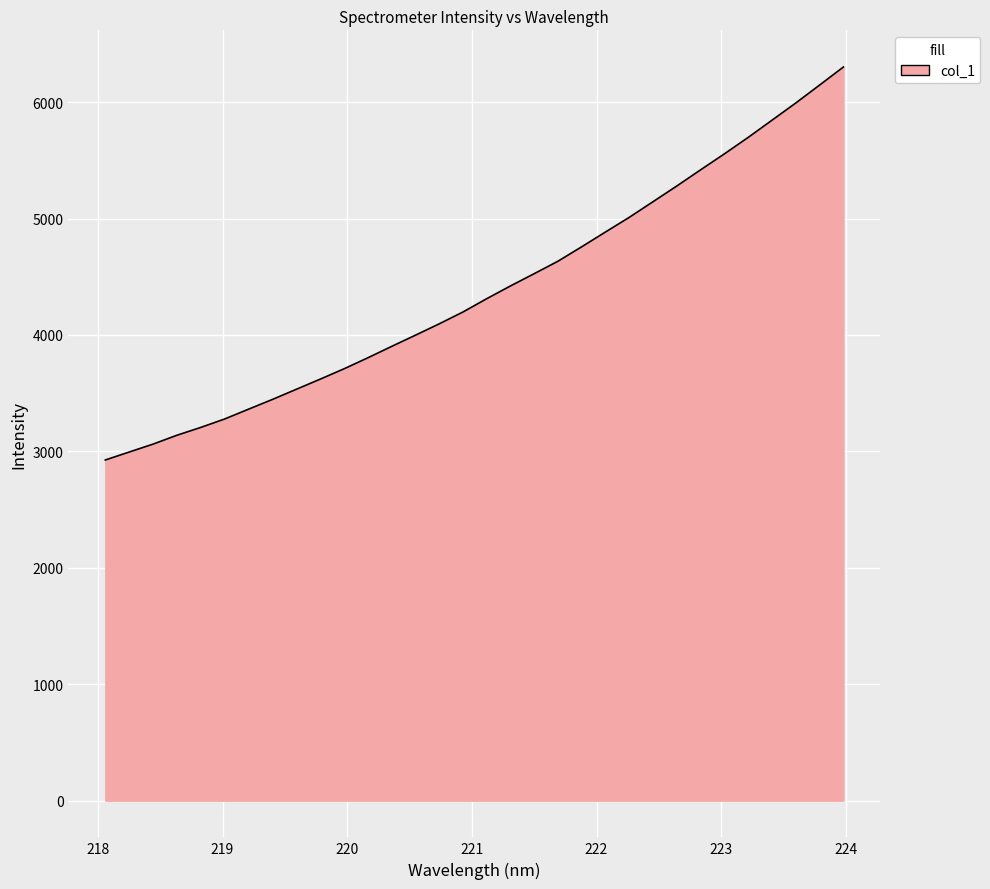

What is the minimum value shown in the chart?

2926.4